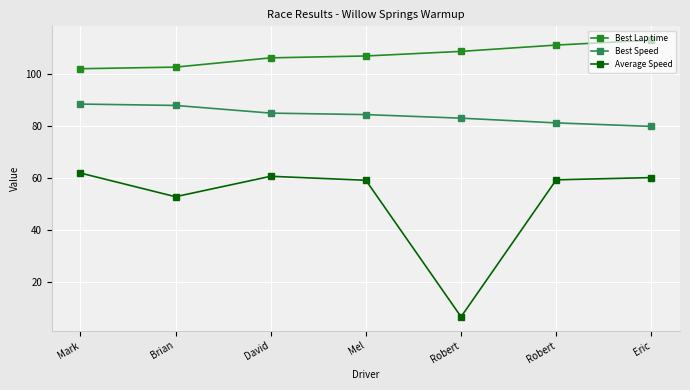

What are all the series names shown in the legend?

Best Lap time, Best Speed, Average Speed